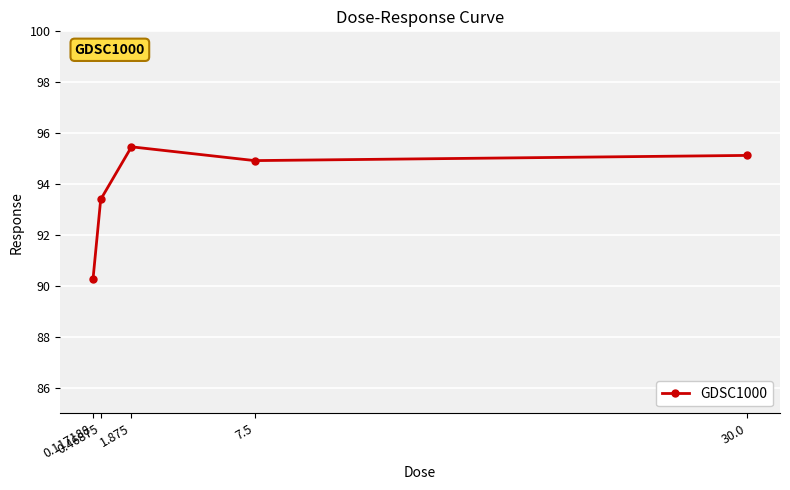

The value at 7.5 is 94.9. True or false?

True